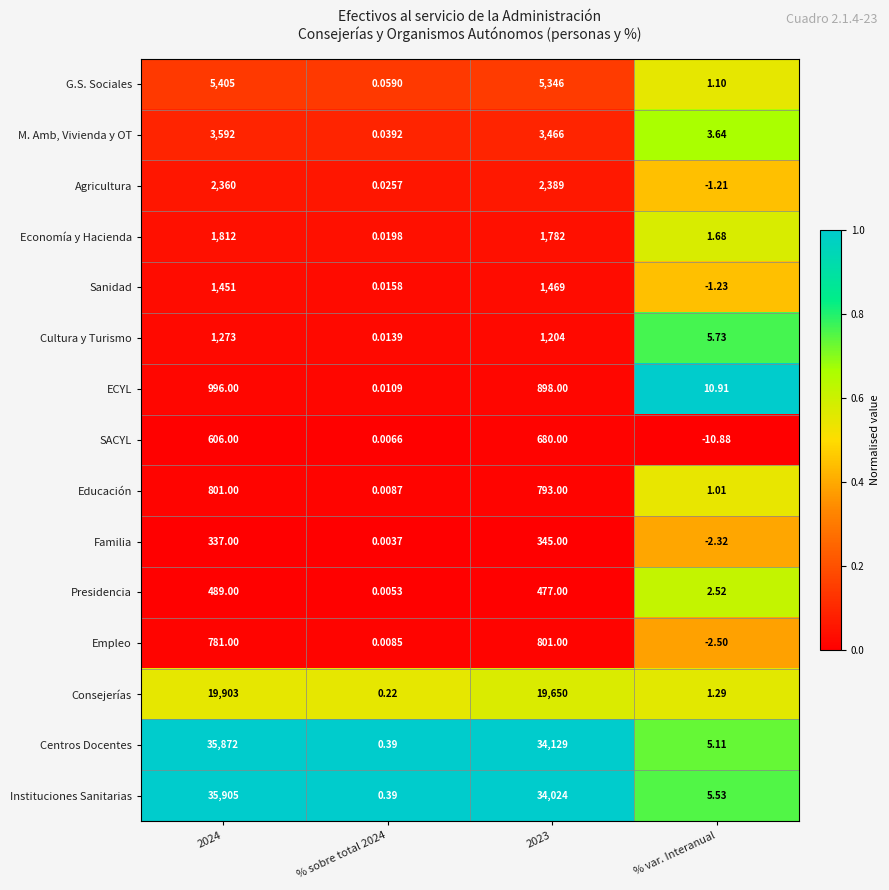

Which series has the widest spread of values?

Instituciones Sanitarias